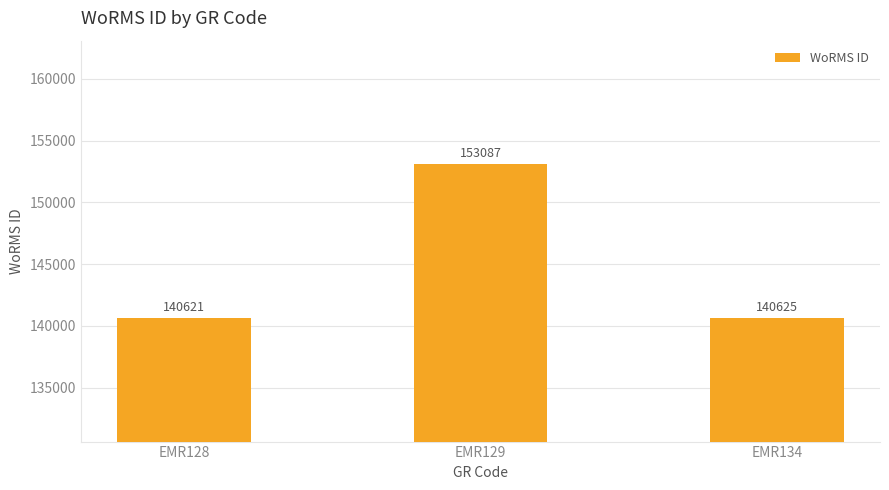

What is the difference between the maximum and minimum values?

12466